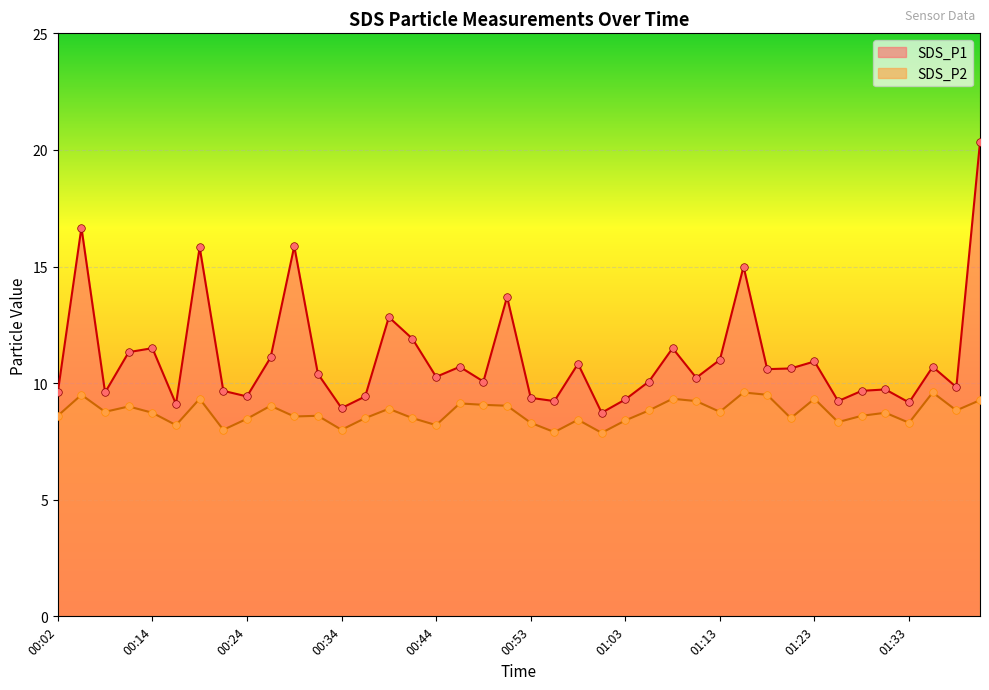

At how many categories does at least one series exceed 10?

24